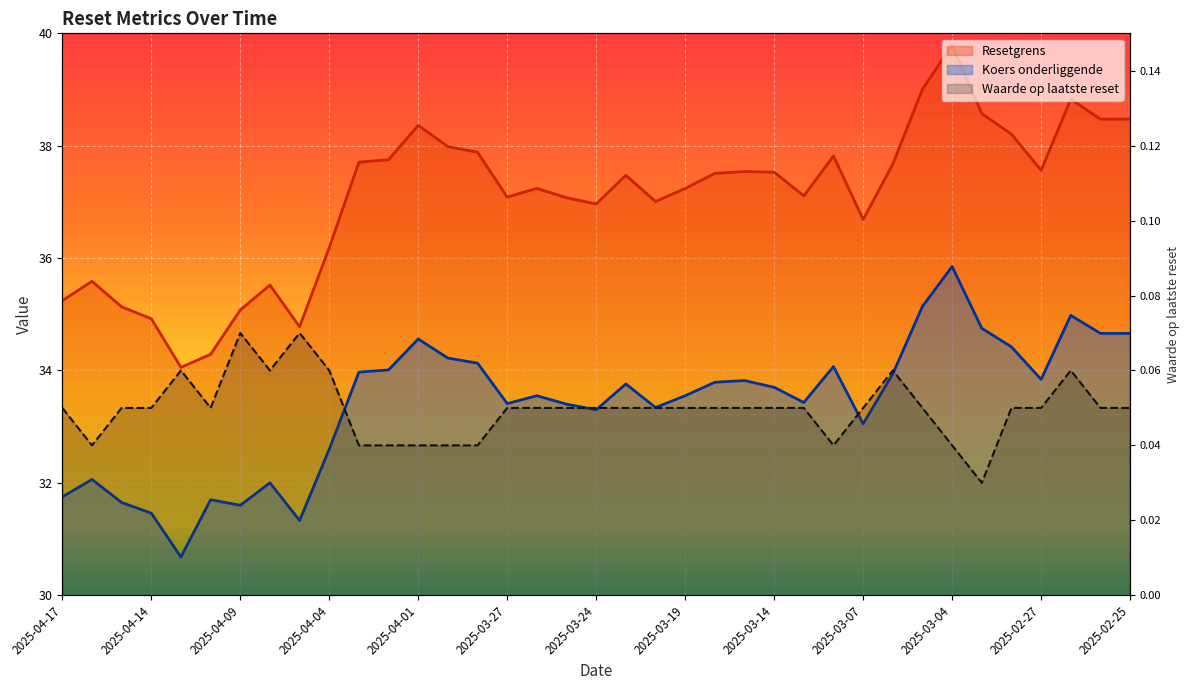

True or false: Koers onderliggende and Waarde op laatste reset cross at least once.

False